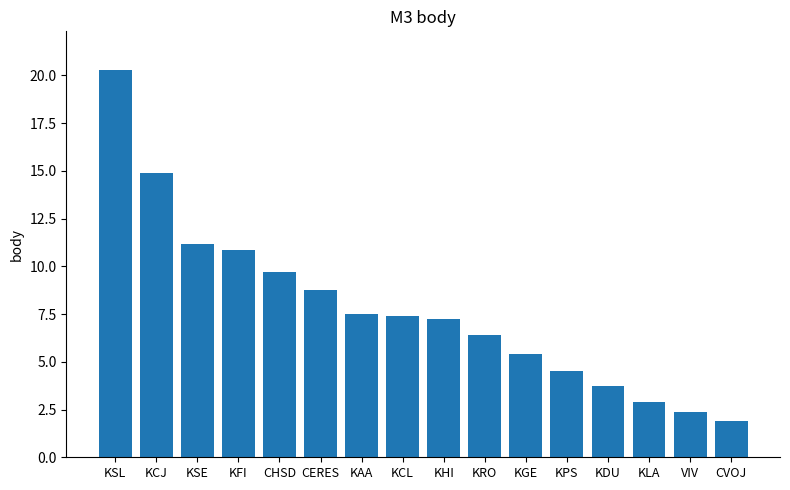

Approximately how many times larger is the value at KDU compared to CVOJ?

2.0